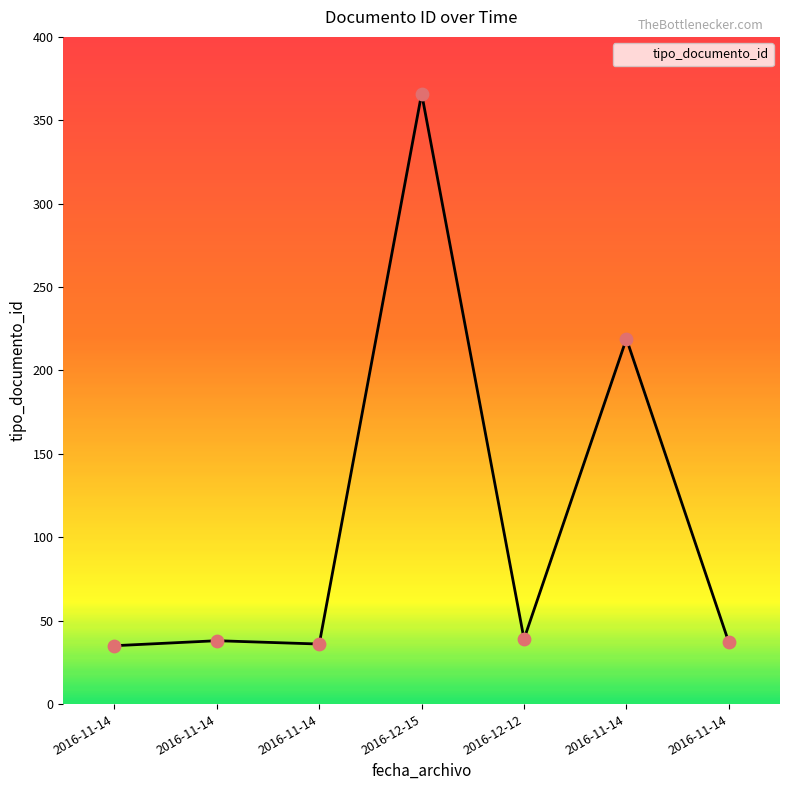

How many values are below 38?

3